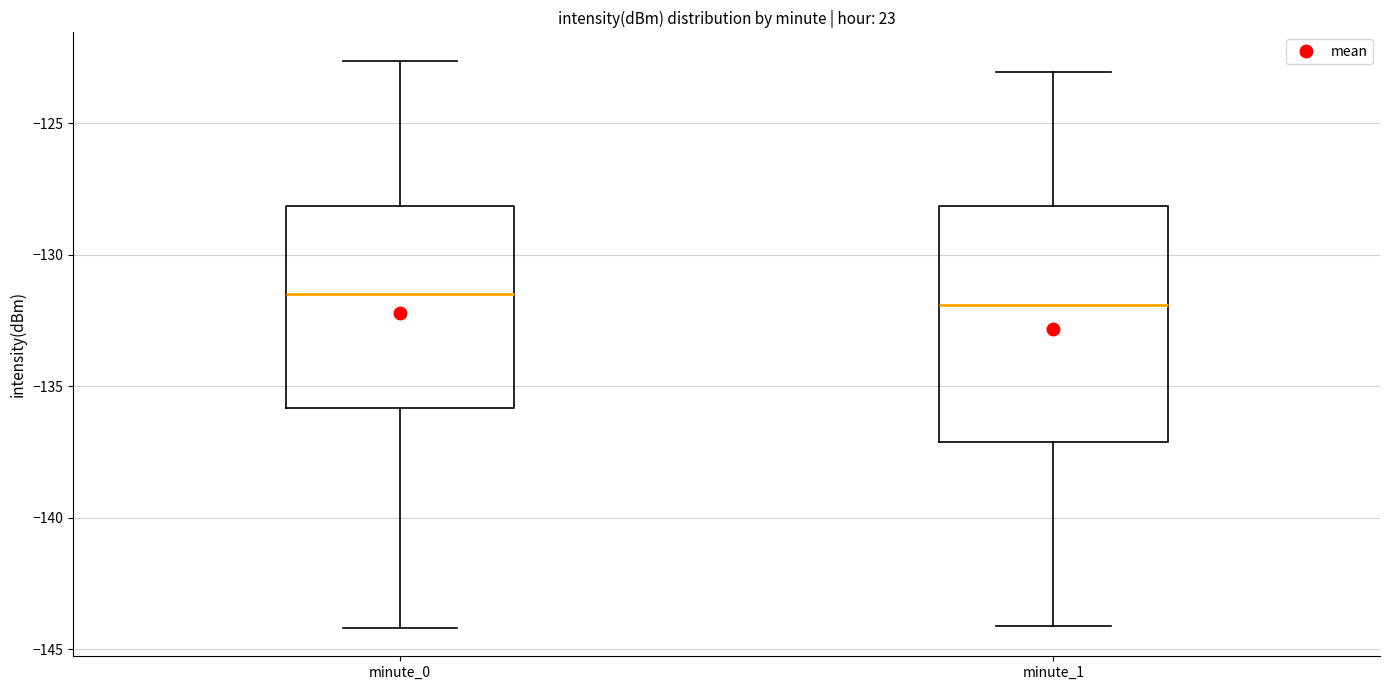

Where is the upper edge of the box for minute_1 on the y-axis? The values are not printed on the chart, so give them approximately, as read against the axis.

-128.0